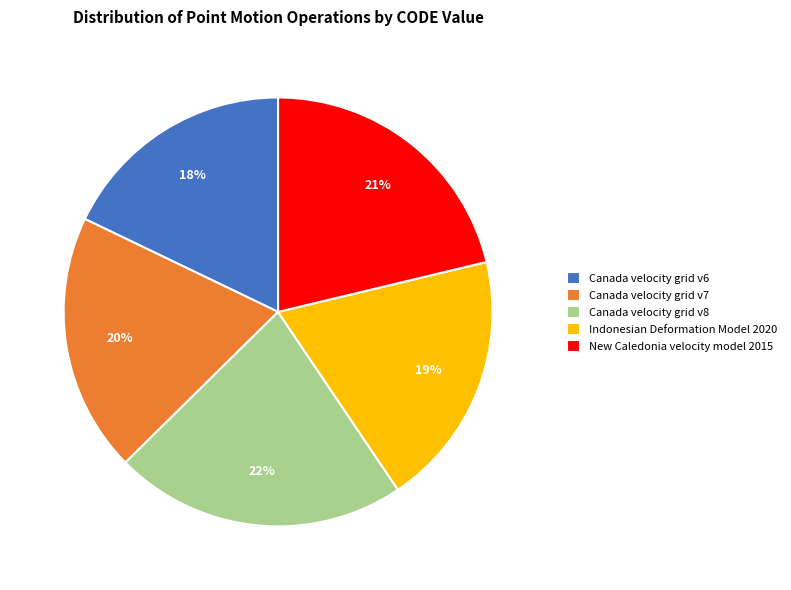

The Canada velocity grid v6 slice represents 24% of the pie. True or false?

False